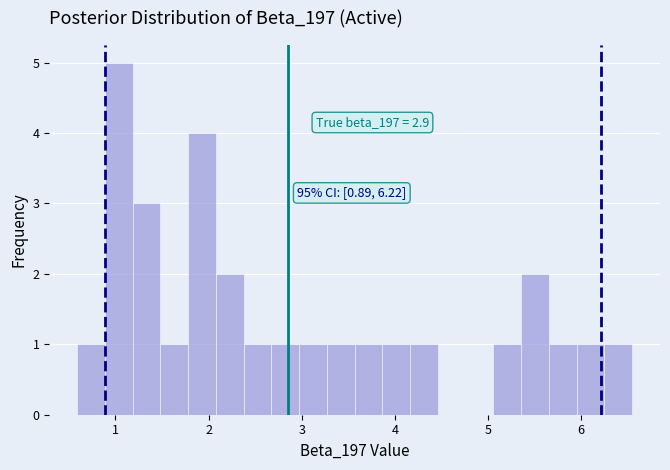

Around what value on the x-axis is the tallest bar? Give the approximate position of its centre, as read against the axis.

1.0